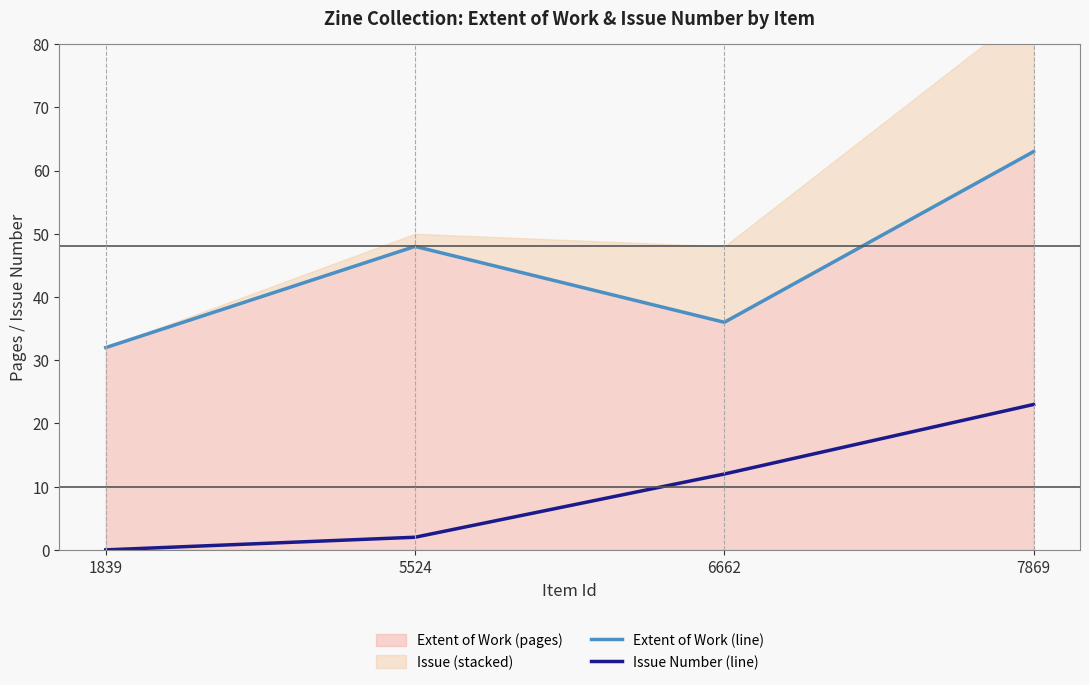

Reading left to right, extract all data points from this chart.

Extent of Work (line): 32	48	36	63
Issue Number (line): 0	2	12	23